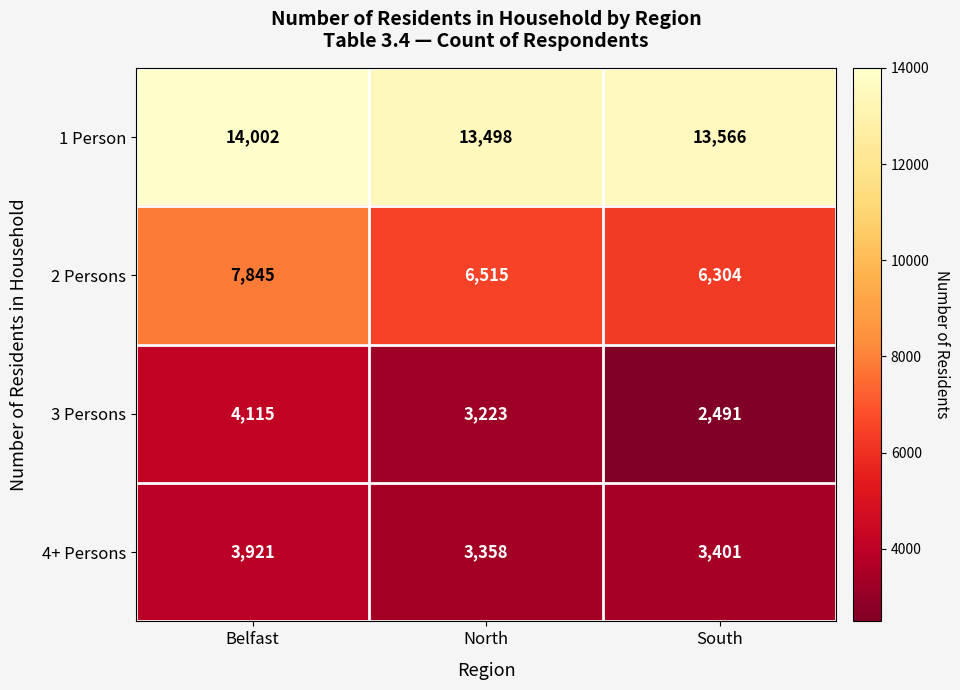

Which series has the largest range (max minus min)?

3 Persons